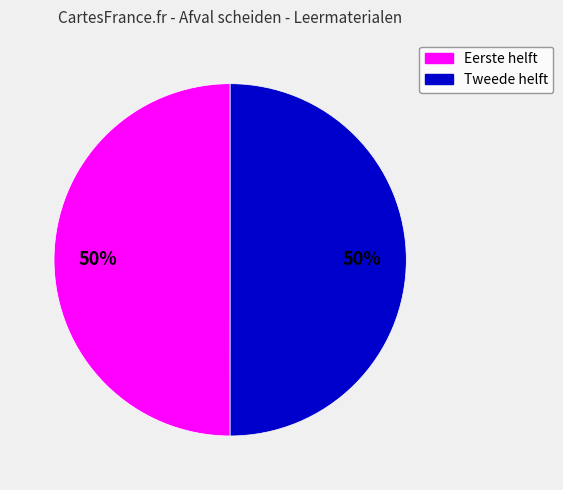

What is the ratio of the value at Tweede helft to the value at Eerste helft?

1.0